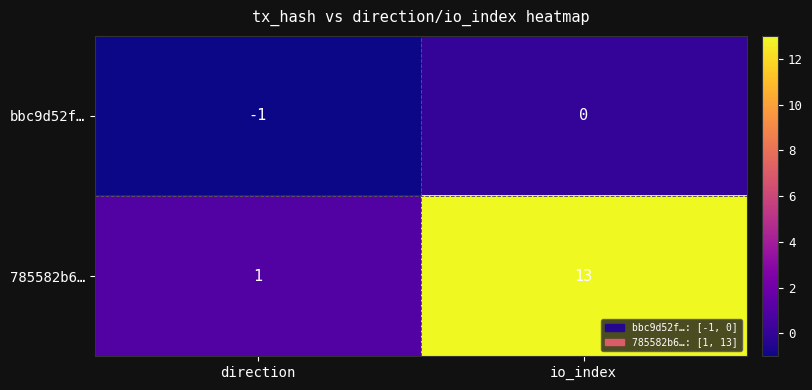

True or false: 785582b6… has a value of 1 at direction.

True